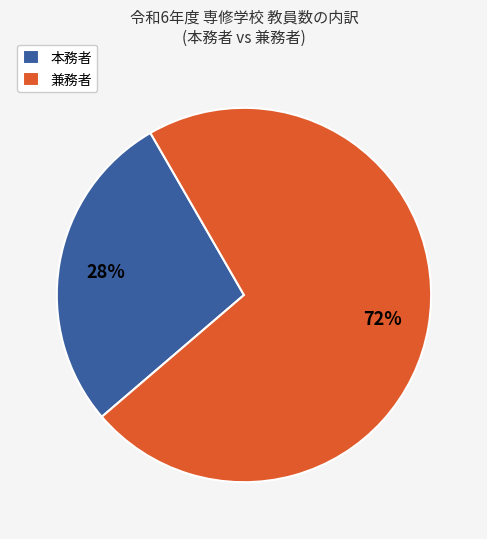

Which has a higher value, 本務者 or 兼務者?

兼務者